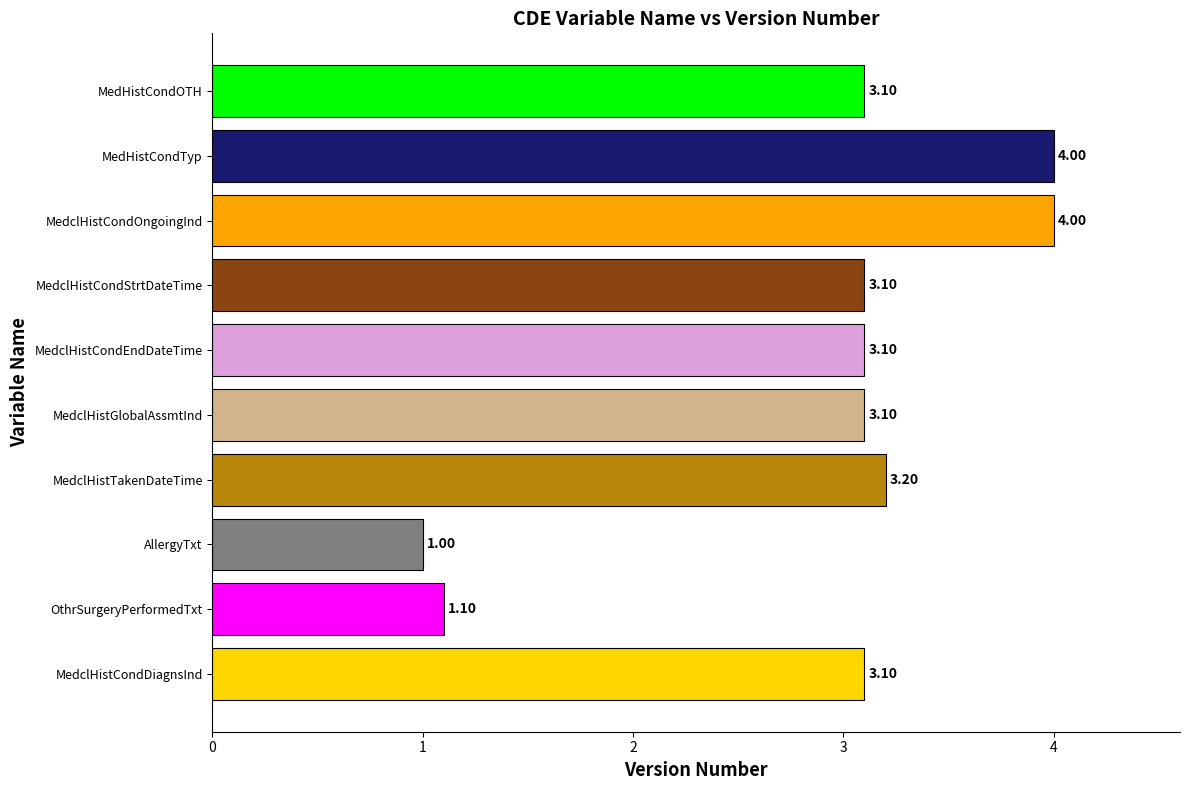

Which label corresponds to the smallest value in the chart?

AllergyTxt